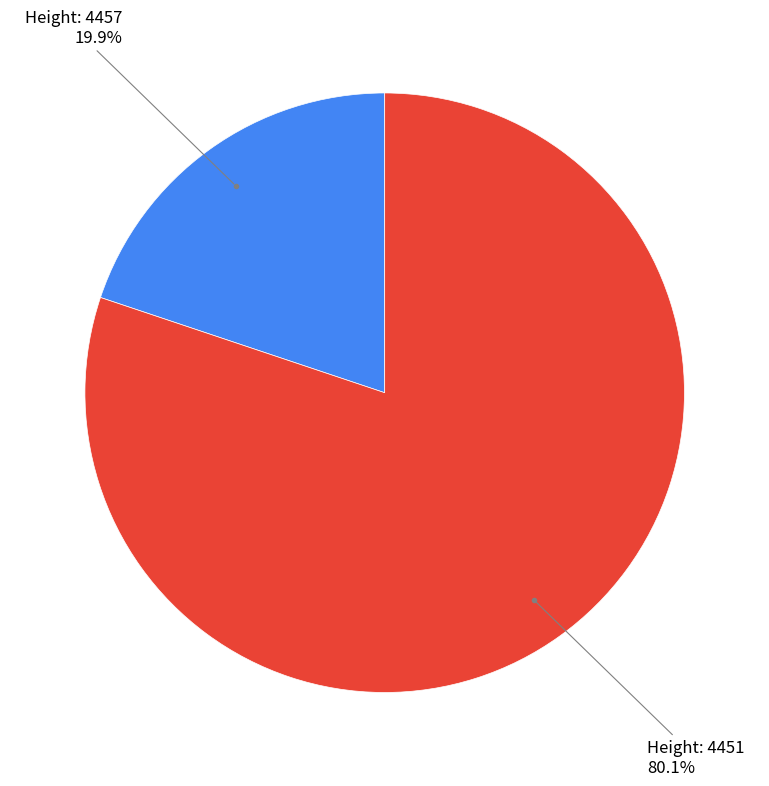

To the nearest percent, what is the average slice percentage?

50%